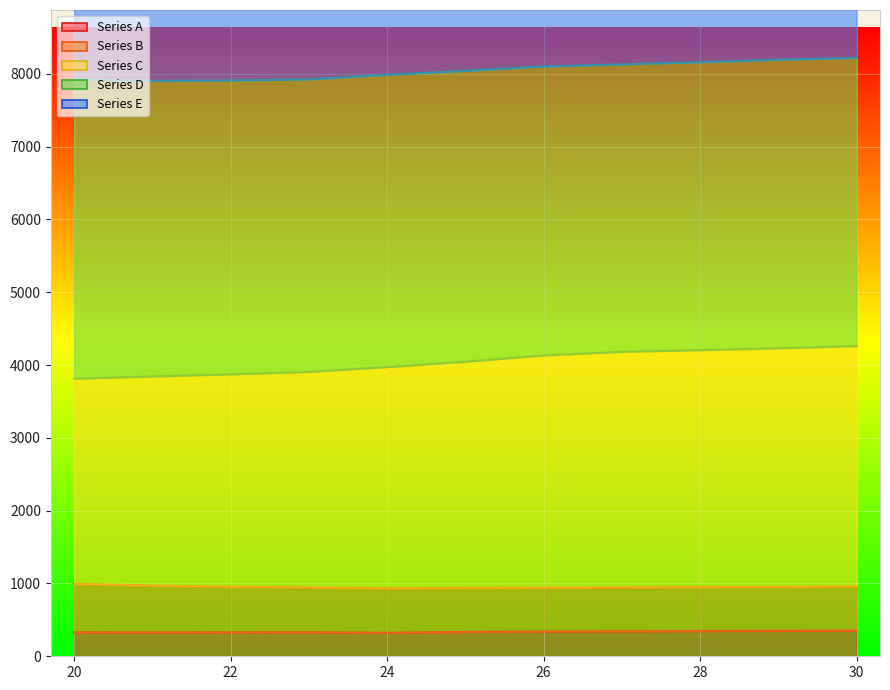

Between 26 and 29, which series saw the biggest shift?

Series E